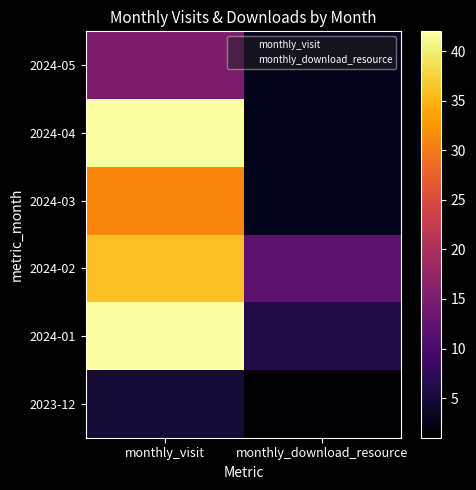

What is the sum of all monthly_download_resource values?

28